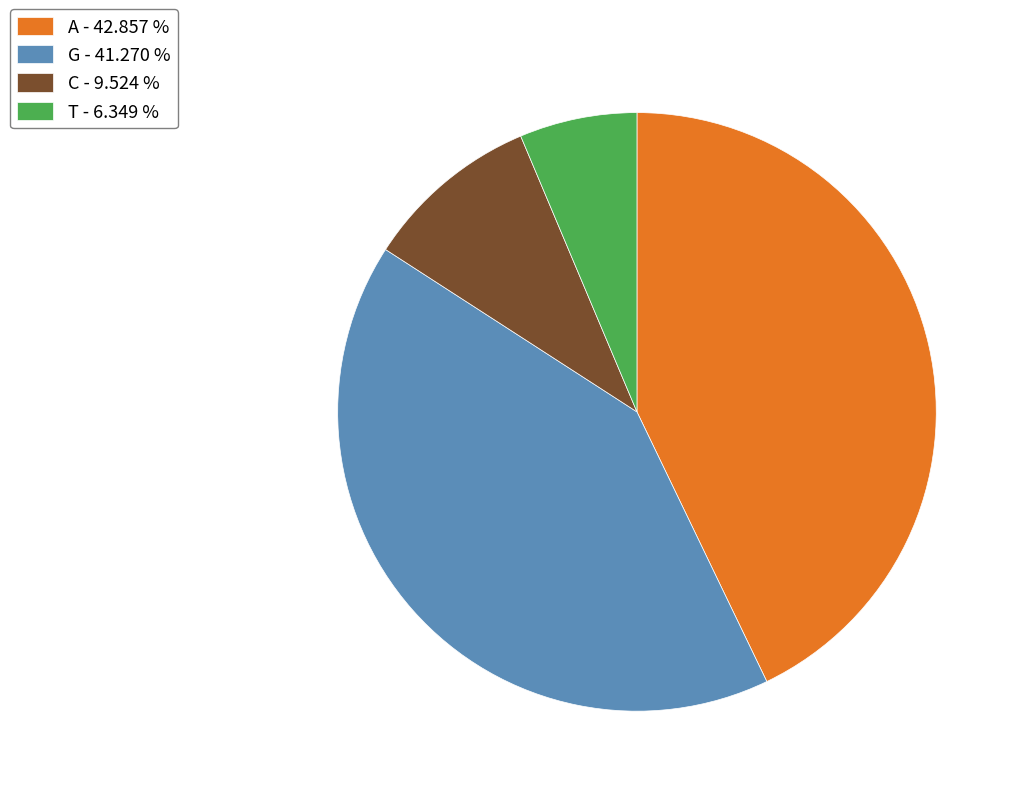

Count the number of slices in the pie.

4